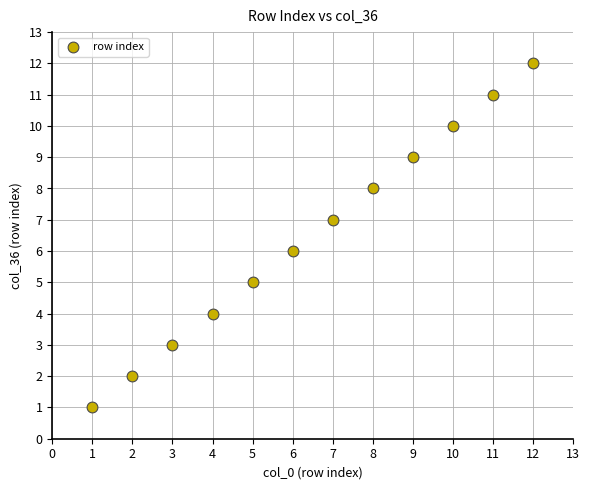

What is the range of Y values (max minus min)?

11